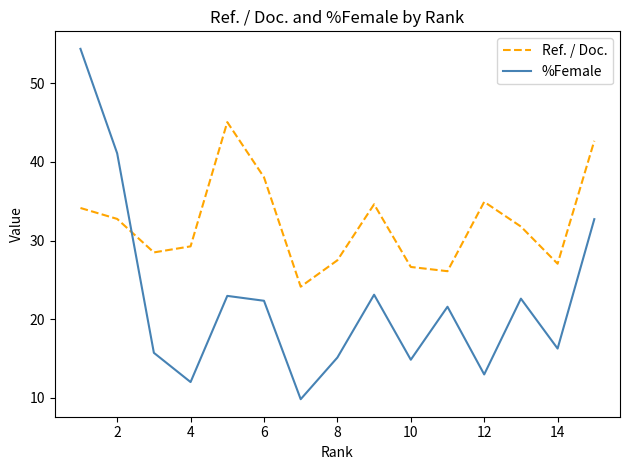

Which series has the largest total across all categories?

Ref. / Doc.